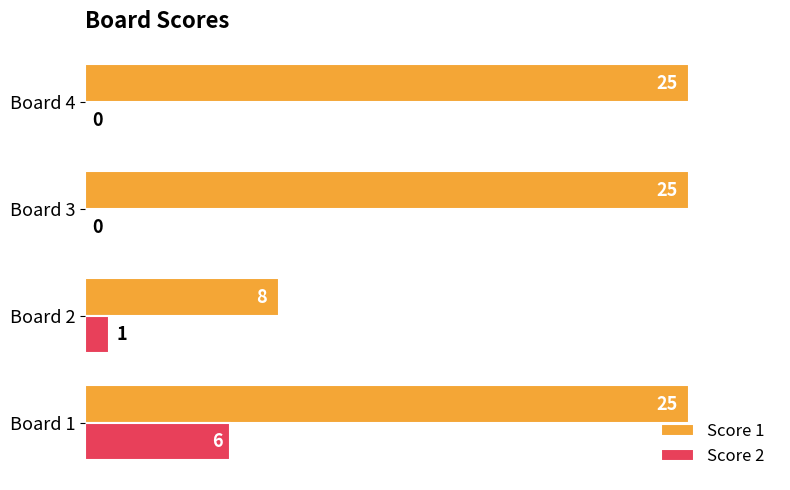

Between Board 1 and Board 2, which series saw the biggest shift?

Score 1